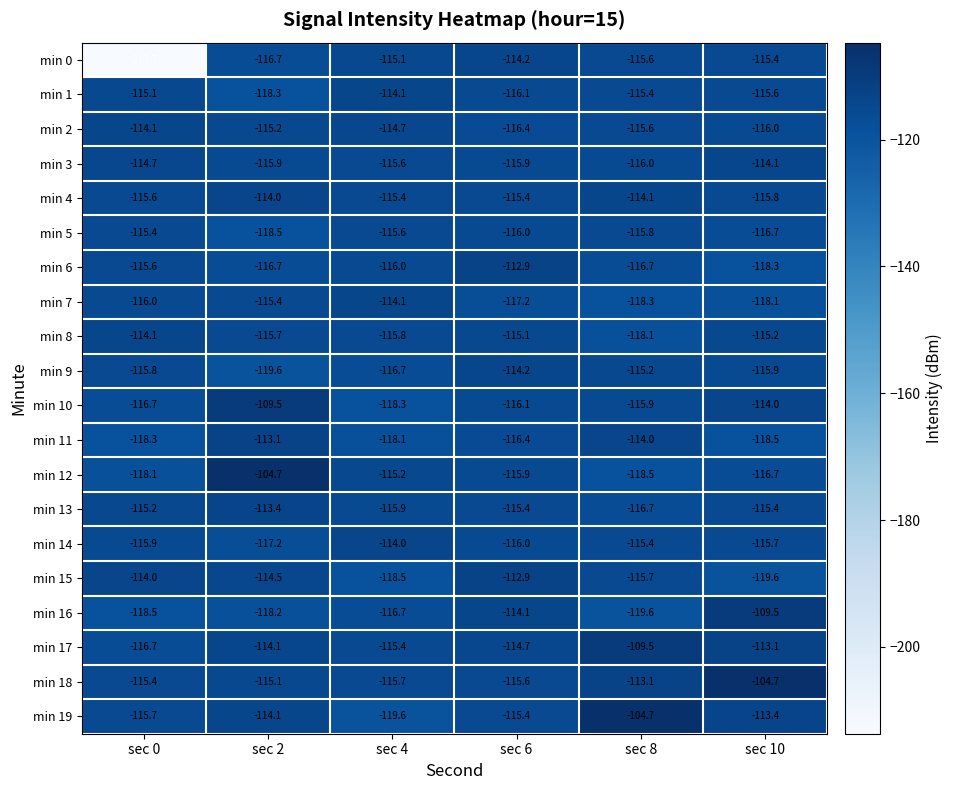

Where is min 11 nearest to the value -115?

sec 8